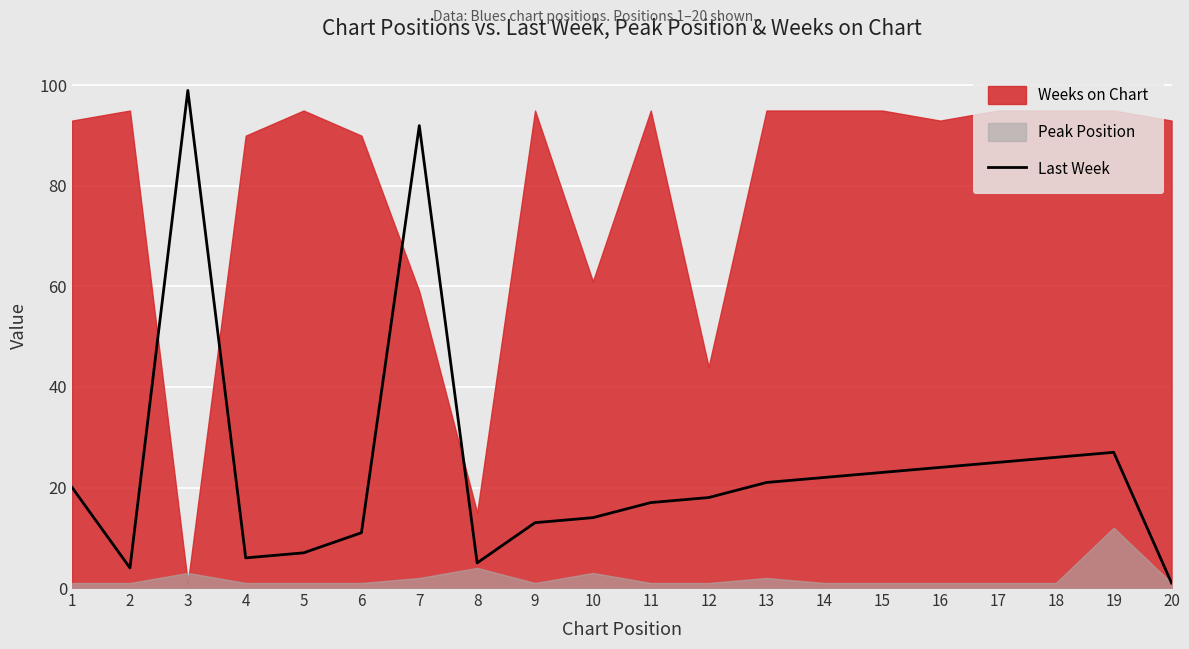

What is the change in value from 2 to 20?

-3